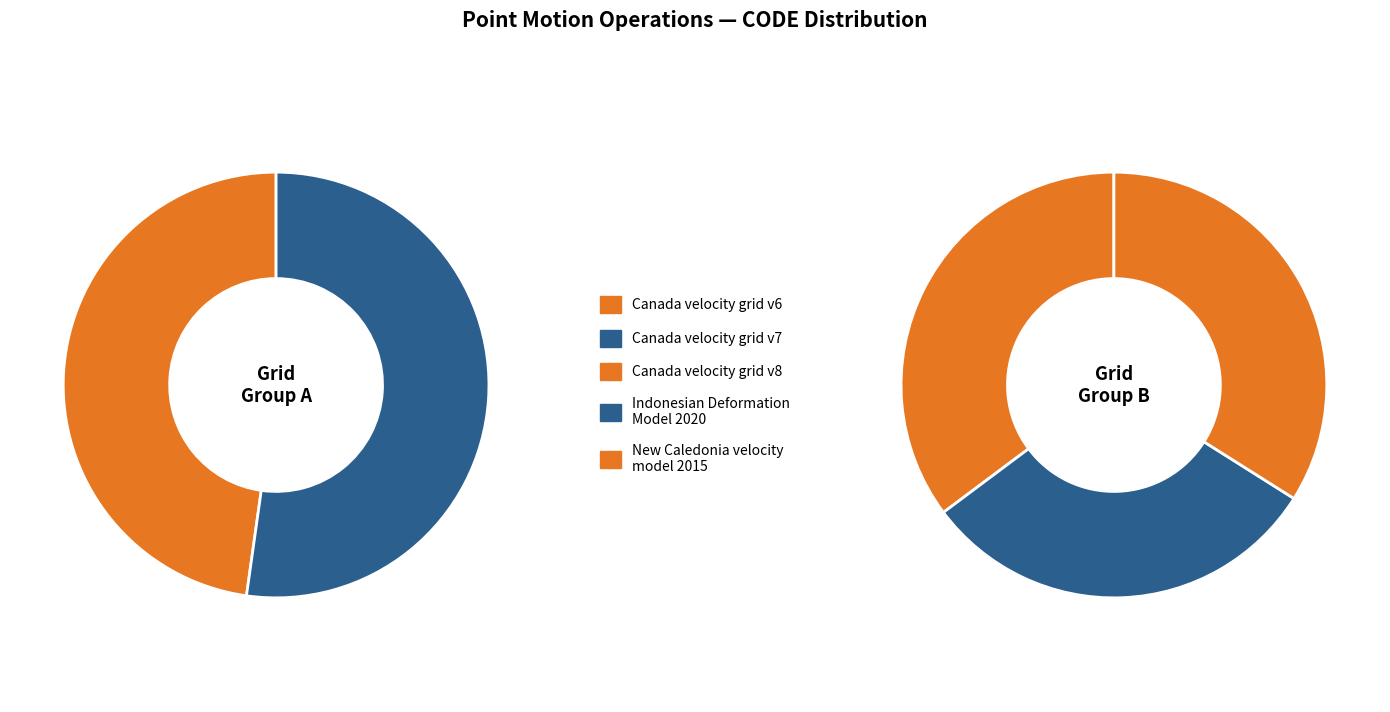

What percentage do Indonesian Deformation Model 2020 and Canada velocity grid v6 together represent?

37.2%